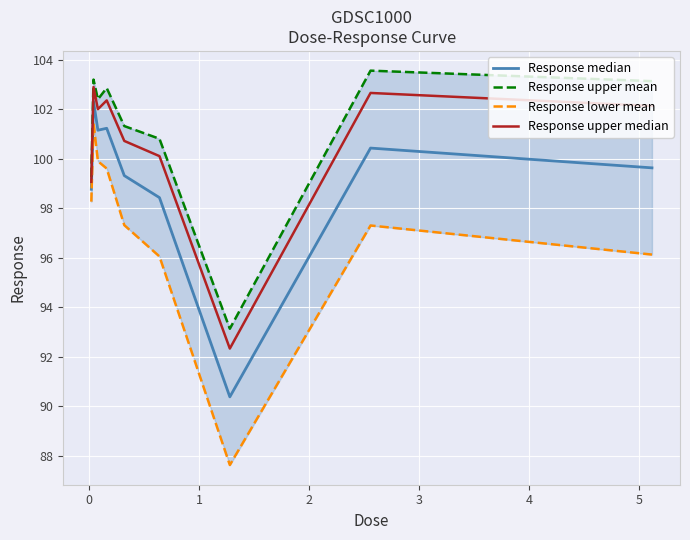

What is the maximum value for Response median?

102.3